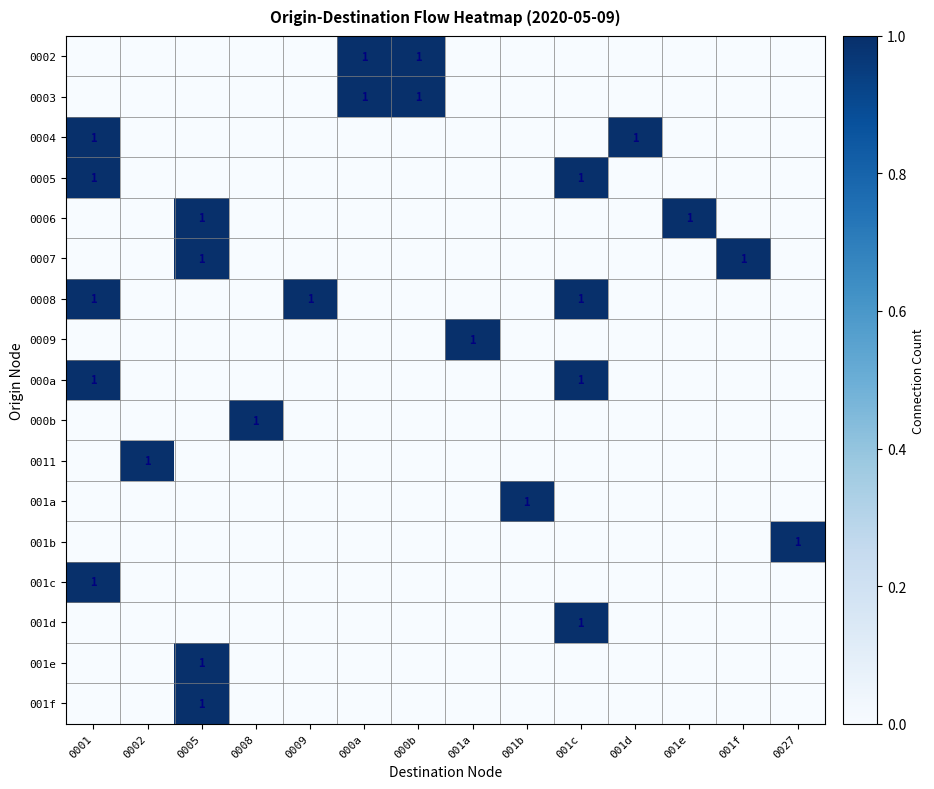

How many distinct data groups are displayed?

17